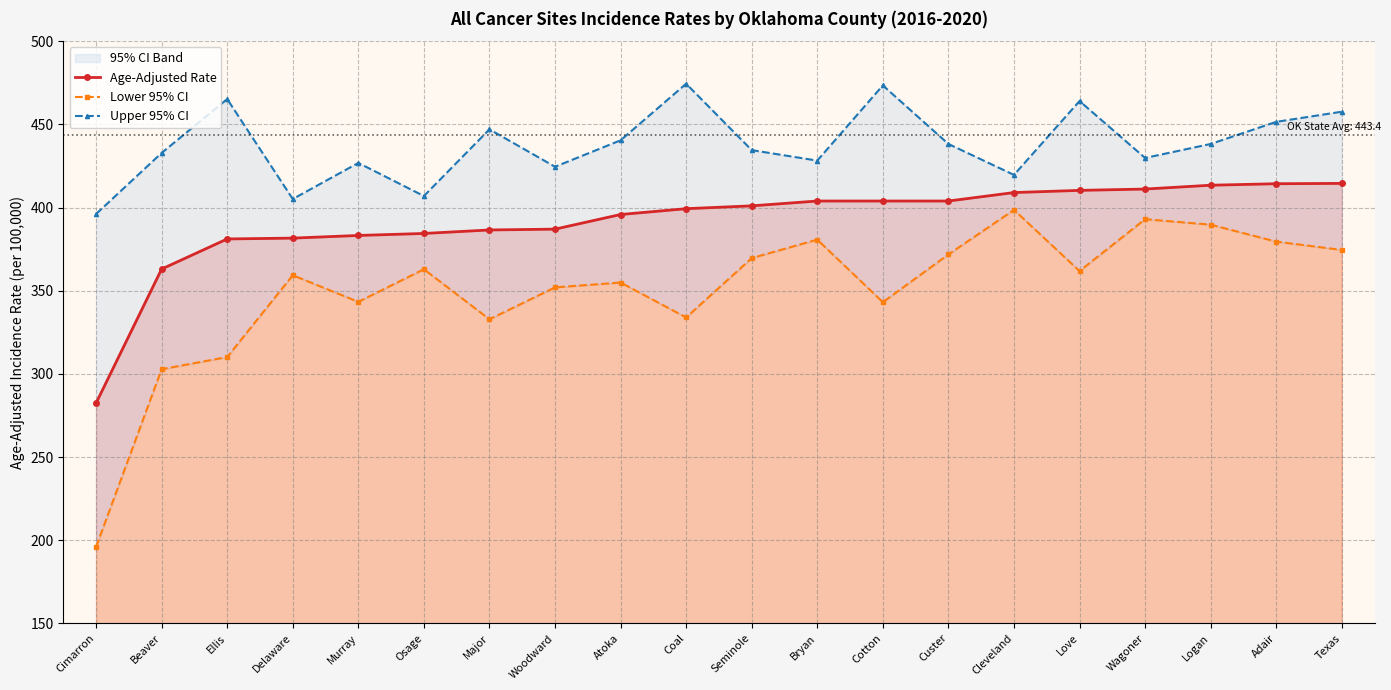

Which series has the widest spread of values?

Lower 95% CI